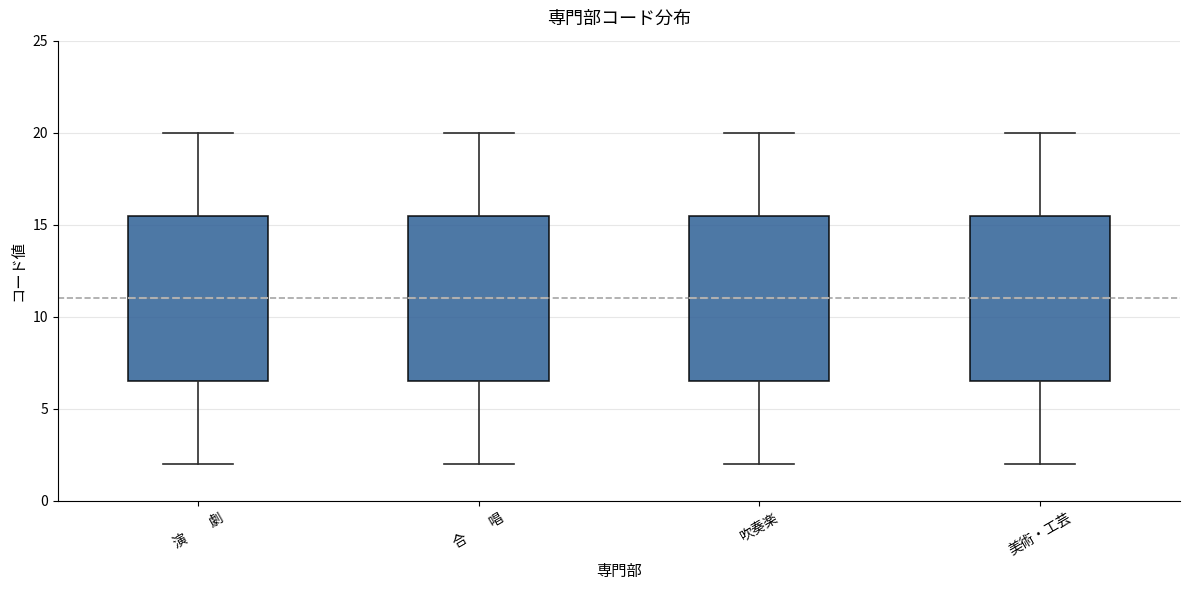

Reading left to right, read every box against the y-axis: the position of its median line, the range the box covers, and the ends of its whiskers. The values are not printed on the chart, so give them approximately, as read against the axis.

演 劇: median 11.0, box 6.5 to 15.5, whiskers 2.0 to 20.0
合 唱: median 11.0, box 6.5 to 15.5, whiskers 2.0 to 20.0
吹奏楽: median 11.0, box 6.5 to 15.5, whiskers 2.0 to 20.0
美術・工芸: median 11.0, box 6.5 to 15.5, whiskers 2.0 to 20.0